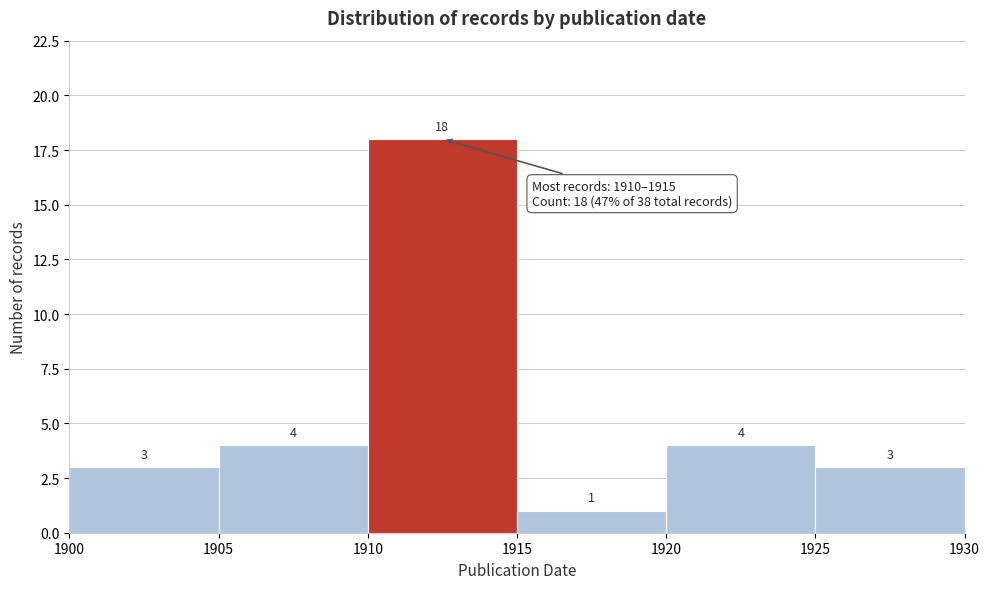

Reading left to right, list every bar in this chart as the range it spans on the x-axis followed by its height.

1900 to 1905: 3
1905 to 1910: 4
1910 to 1915: 18
1915 to 1920: 1
1920 to 1925: 4
1925 to 1930: 3